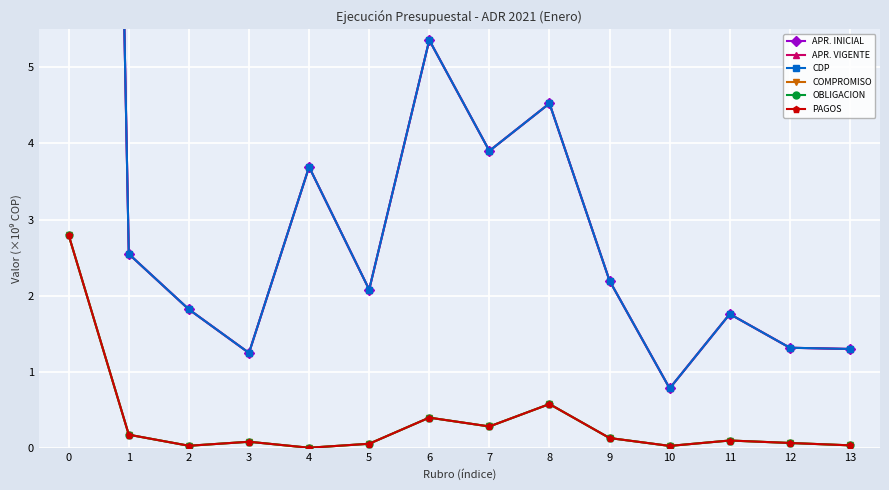

True or false: APR. INICIAL and PAGOS cross at least once.

False